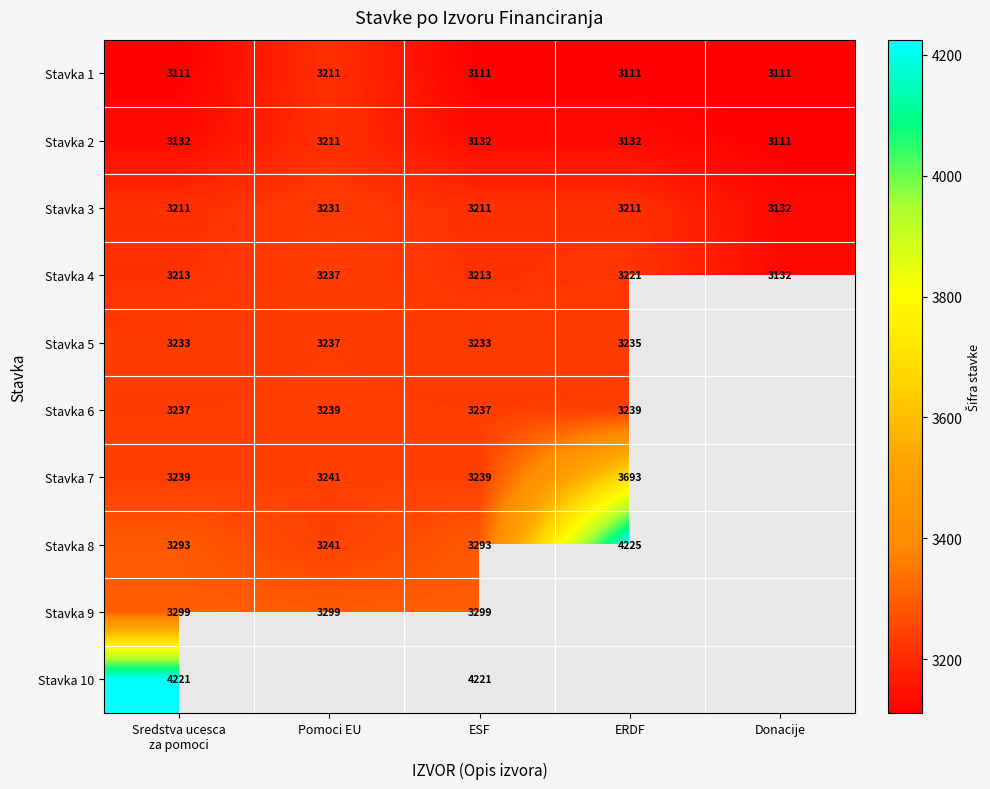

What is the difference between the highest and lowest values at ESF?

1110